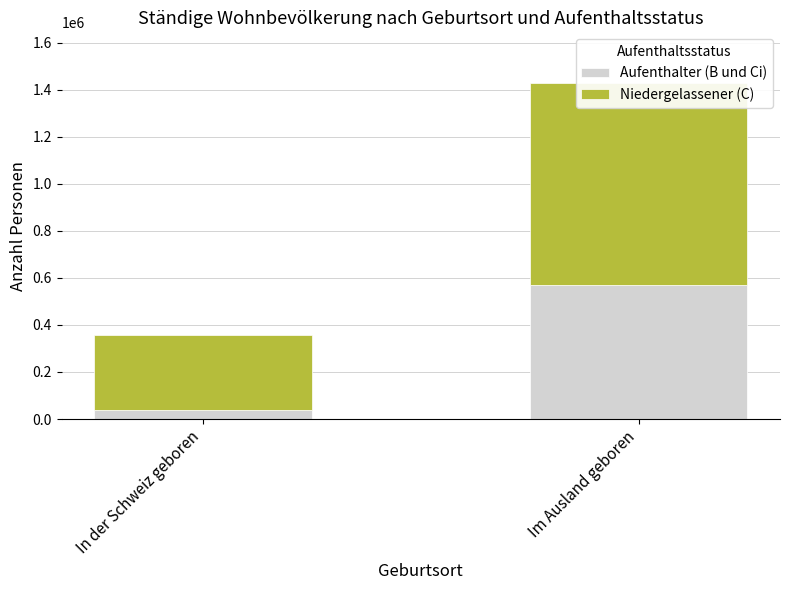

Between In der Schweiz geboren and Im Ausland geboren, which is larger?

Im Ausland geboren